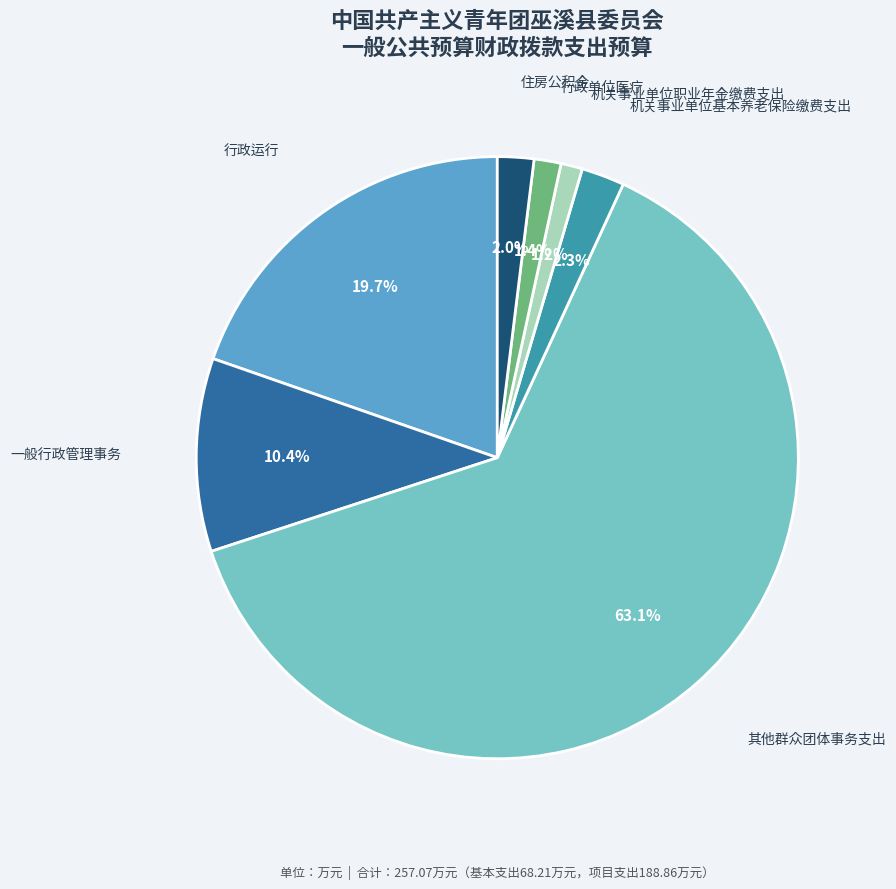

The 行政单位医疗 slice represents 11% of the pie. True or false?

False